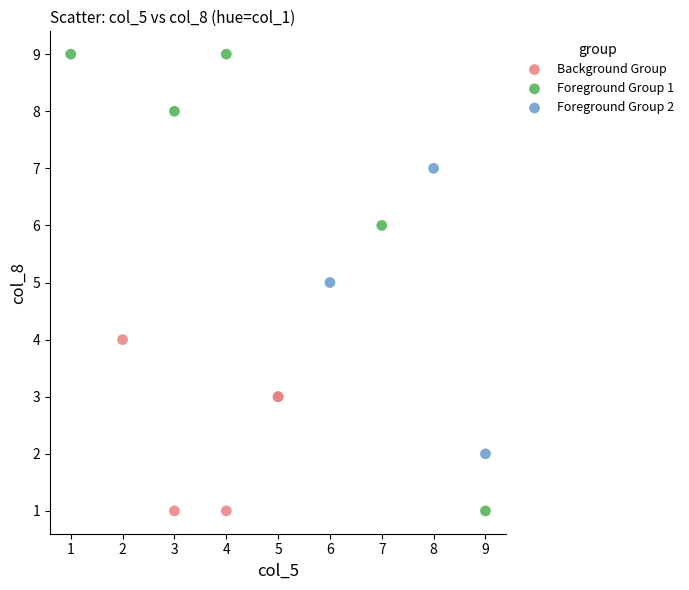

Which series contains the highest Y value?

Foreground Group 1